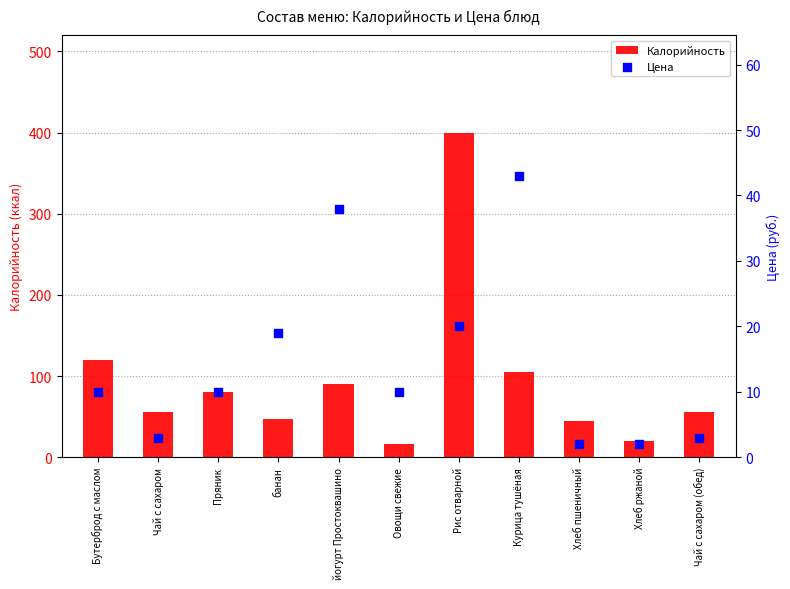

What is the total value across all series at йогурт Простоквашино?

128